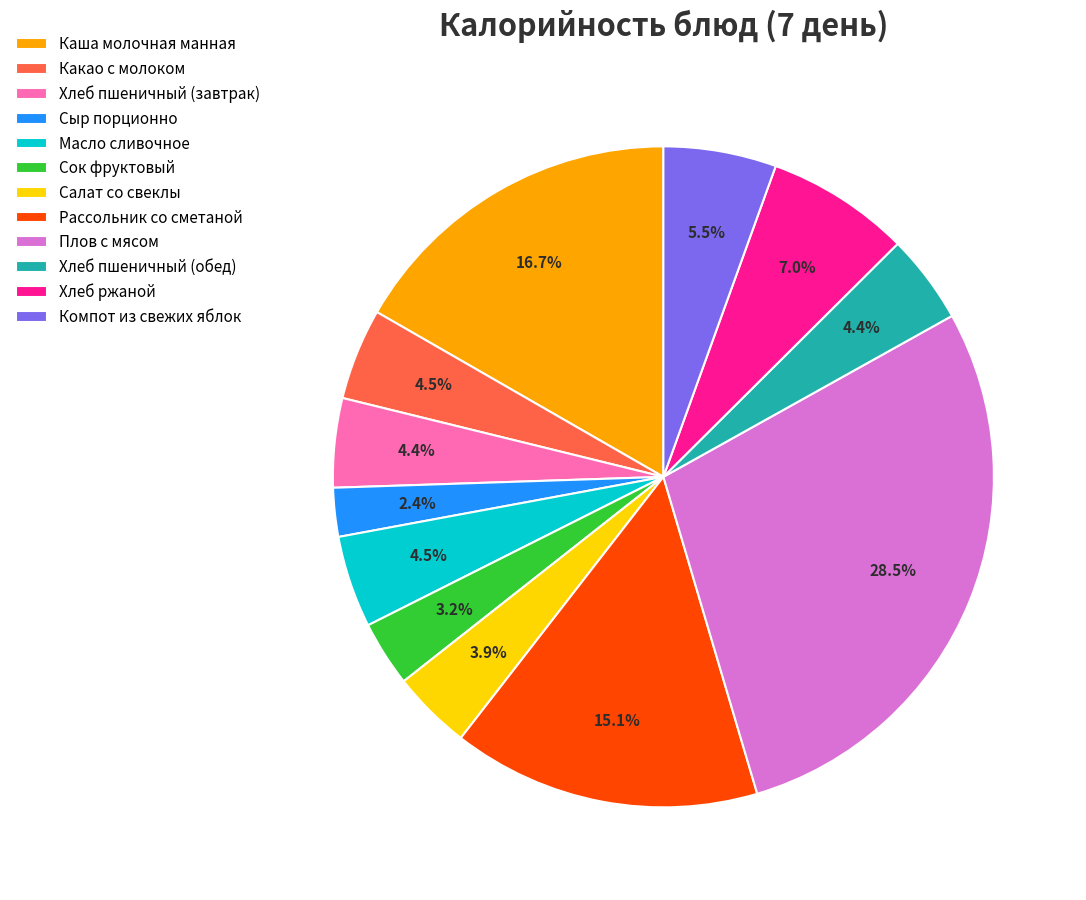

To the nearest percent, what is the average slice percentage?

8%